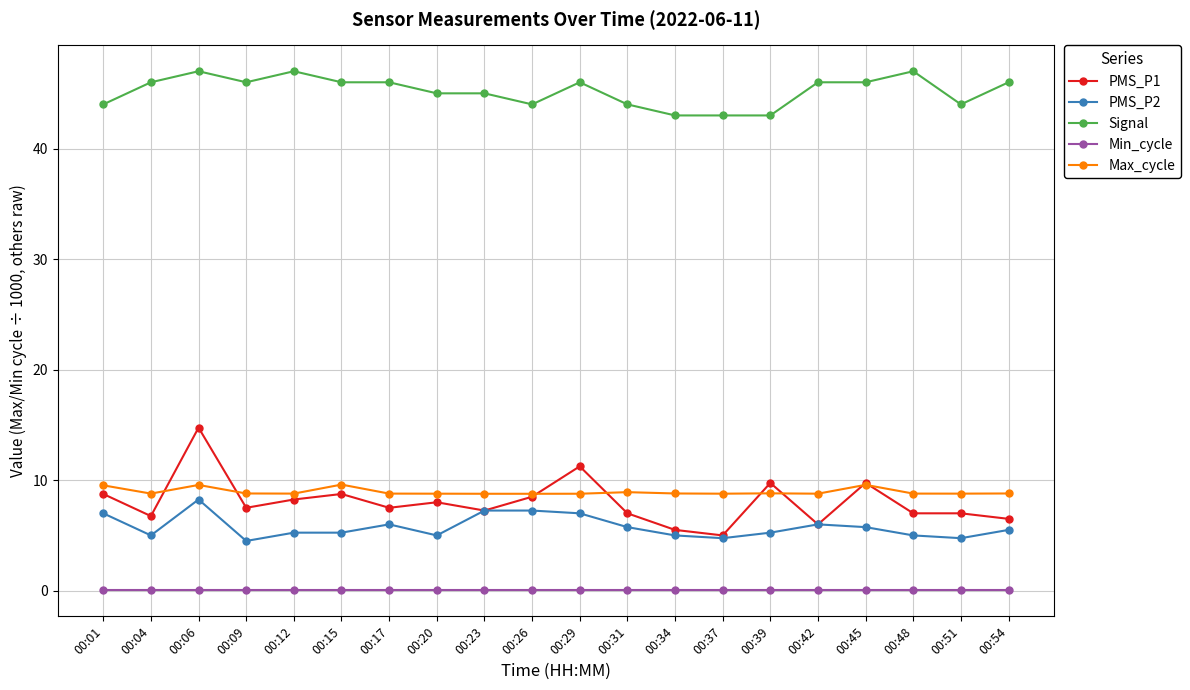

How many data points does each series have?

20